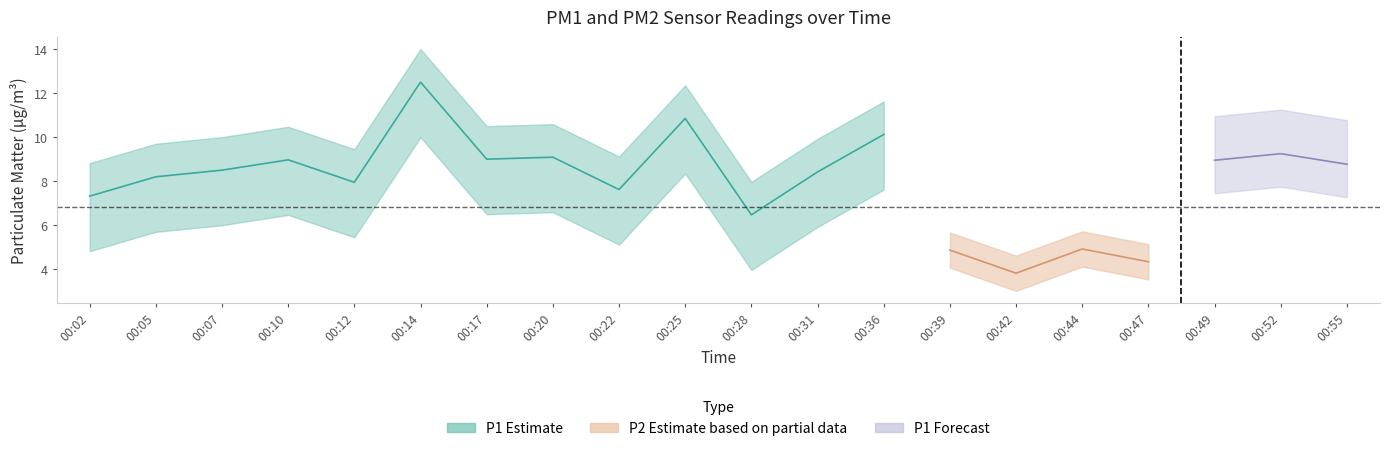

True or false: P2 and P1 intersect in this chart.

False